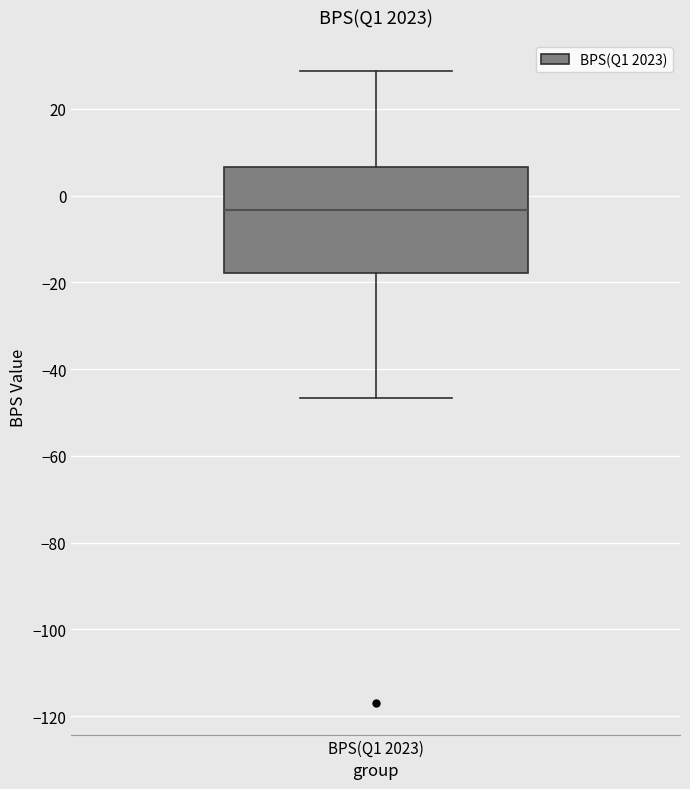

Where is the lower edge of the box for BPS(Q1 2023) on the y-axis? The values are not printed on the chart, so give them approximately, as read against the axis.

-18